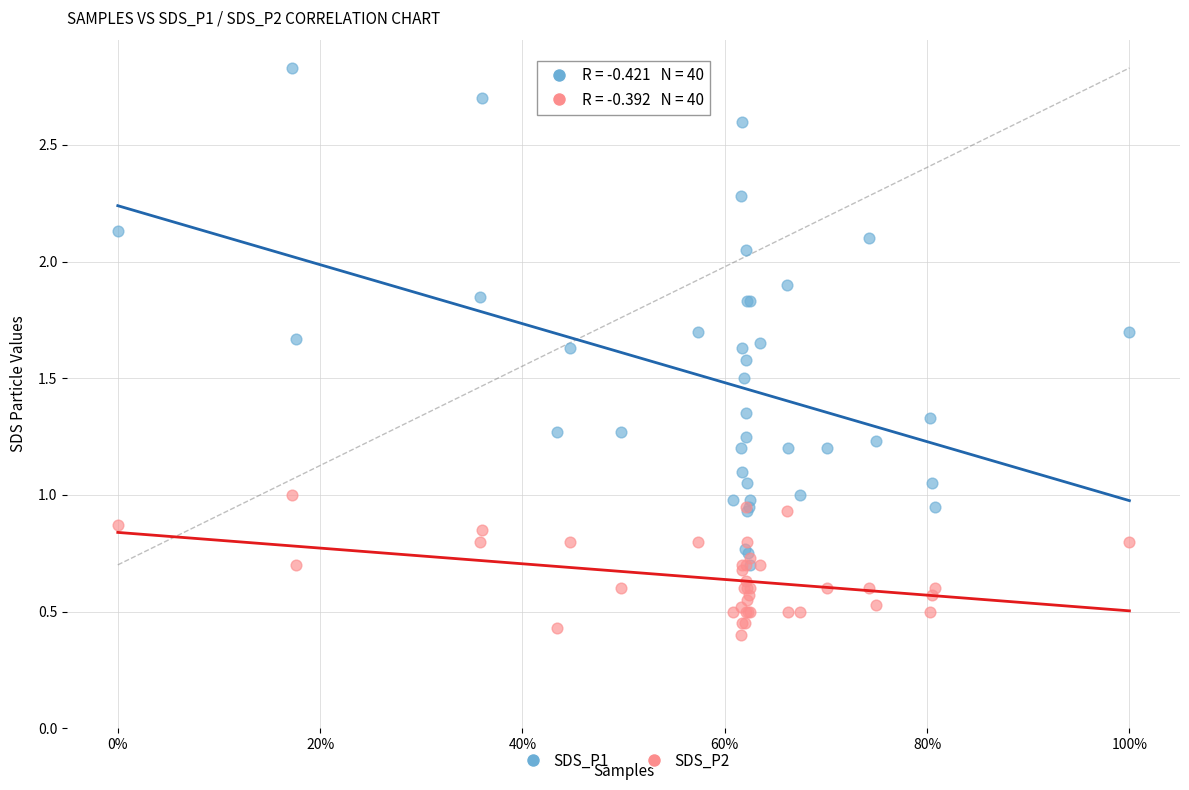

Which series reaches the maximum Y coordinate?

SDS_P1